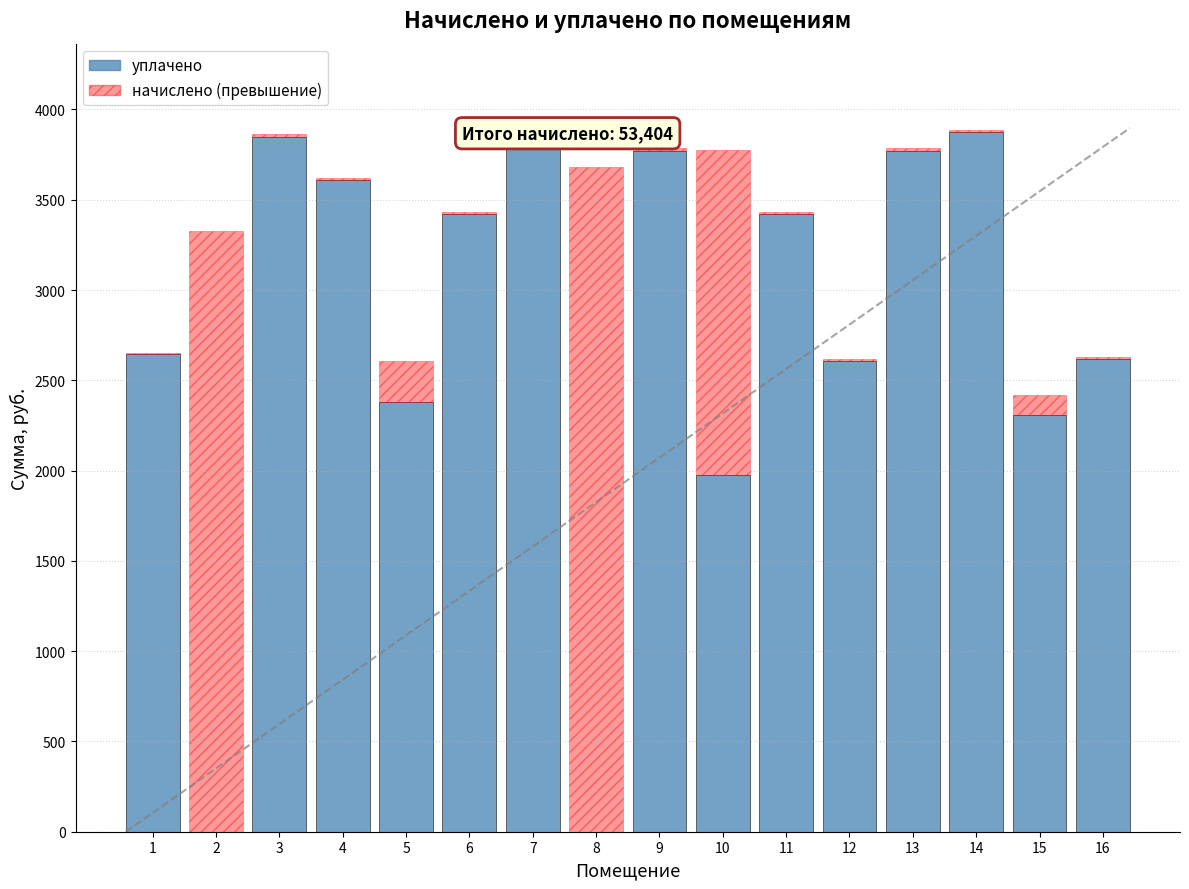

Which series changed the most between 11 and 12?

уплачено